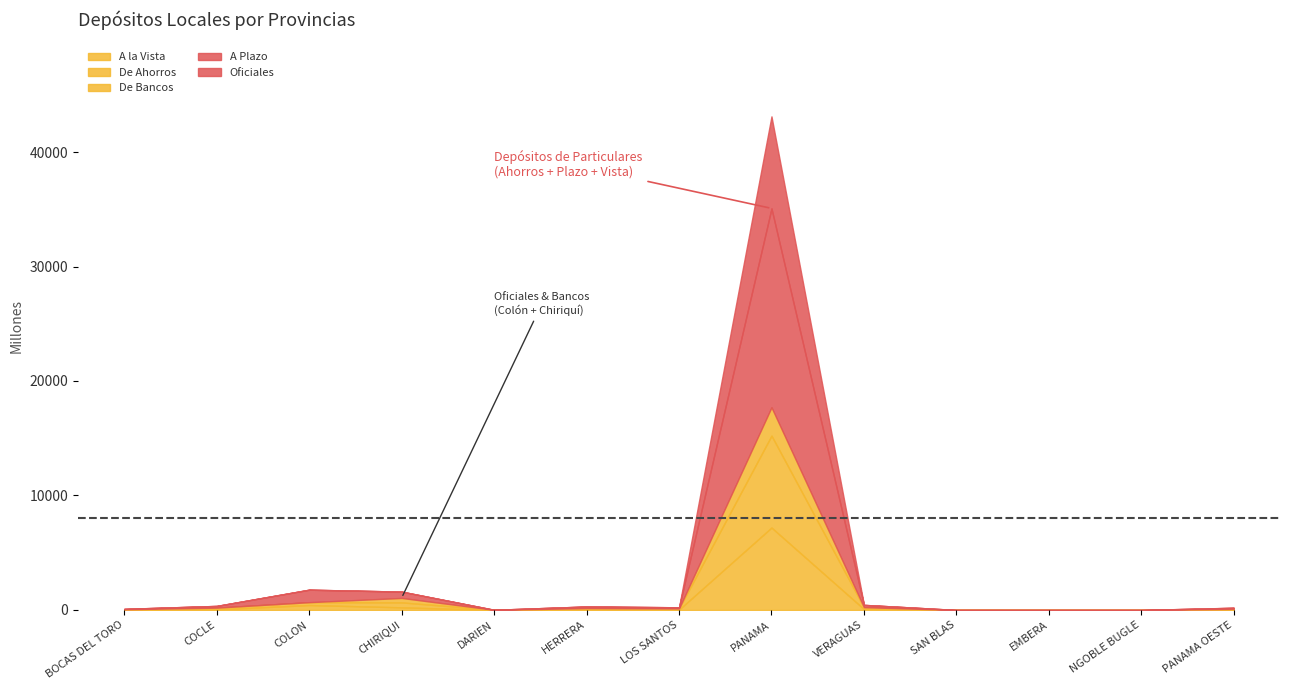

At which category is the sum across all series the highest?

PANAMA